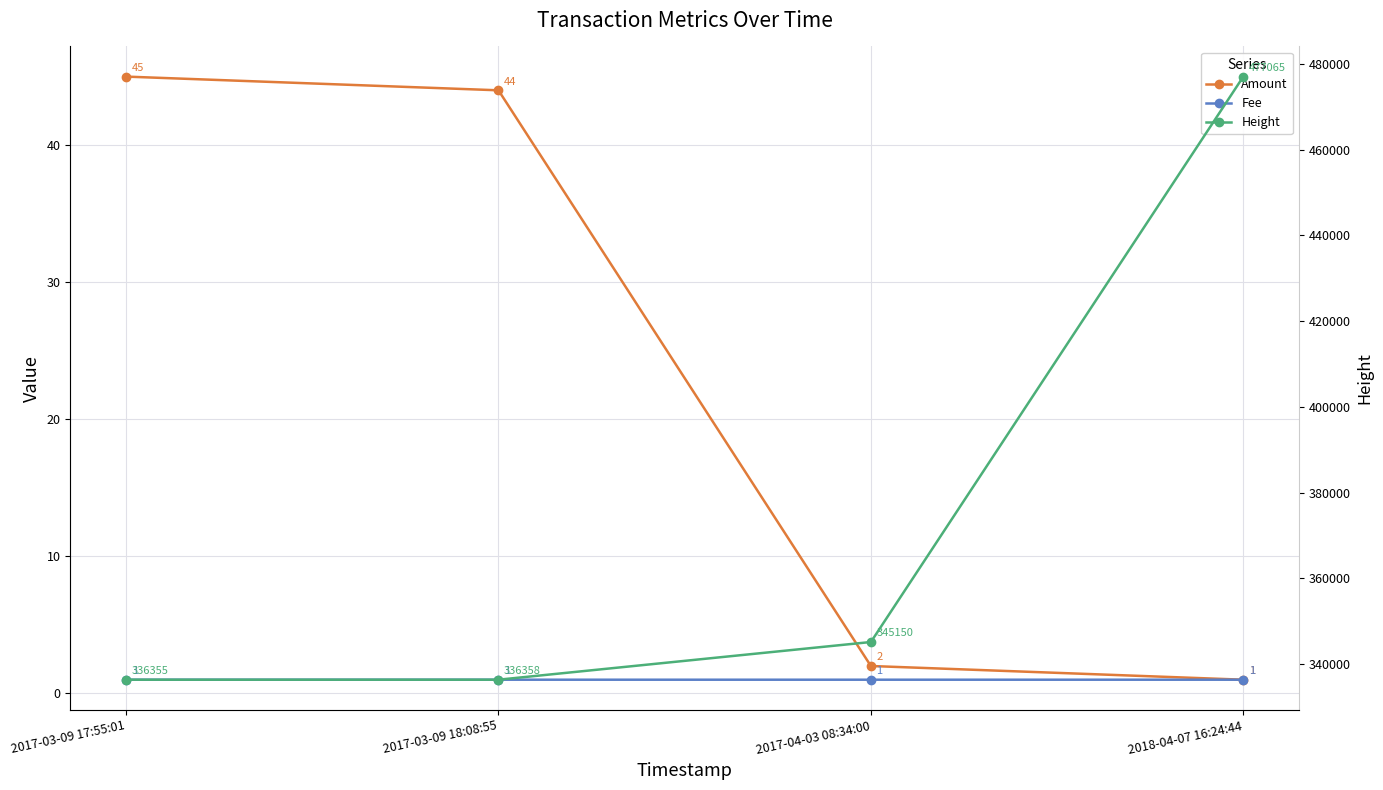

The value of Amount at 2017-04-03 08:34:00 is 3.1. True or false?

False